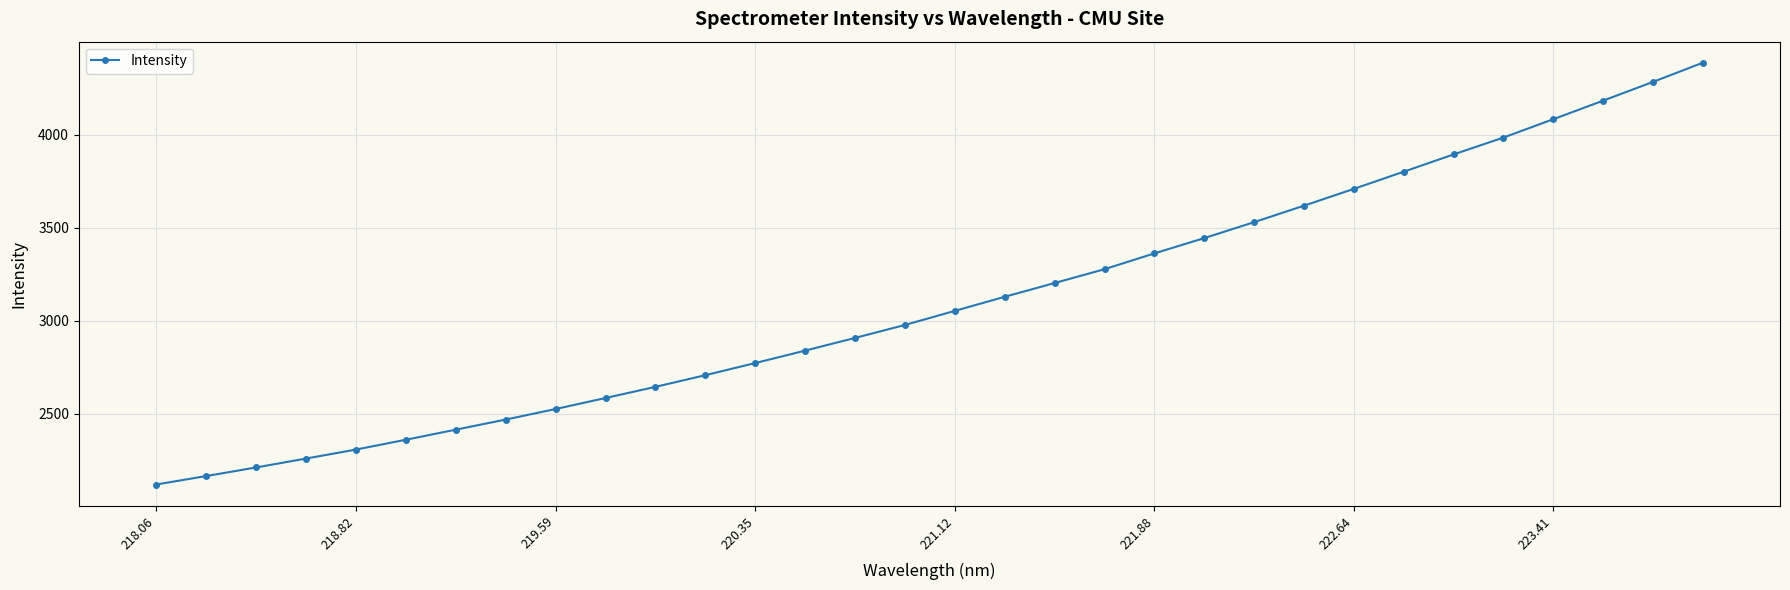

What is the maximum value shown in the chart?

4386.6